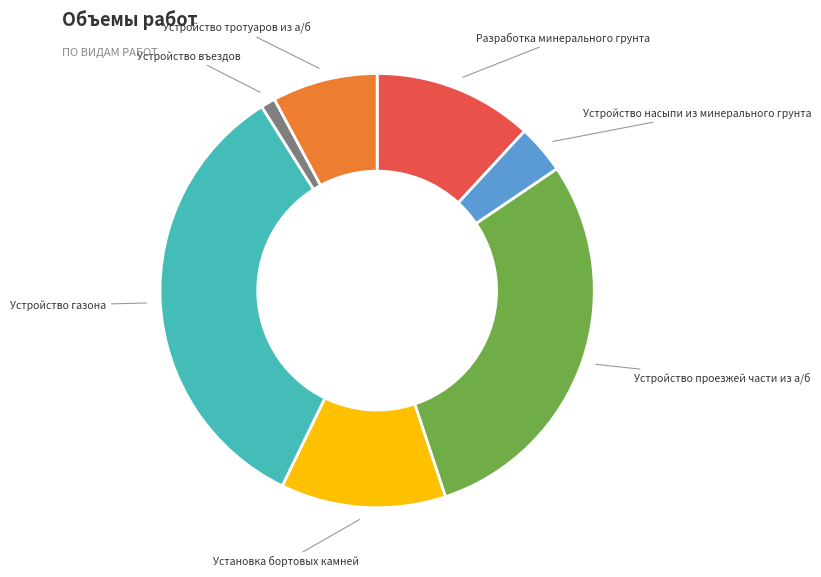

Is there any slice that represents more than half of the pie?

No